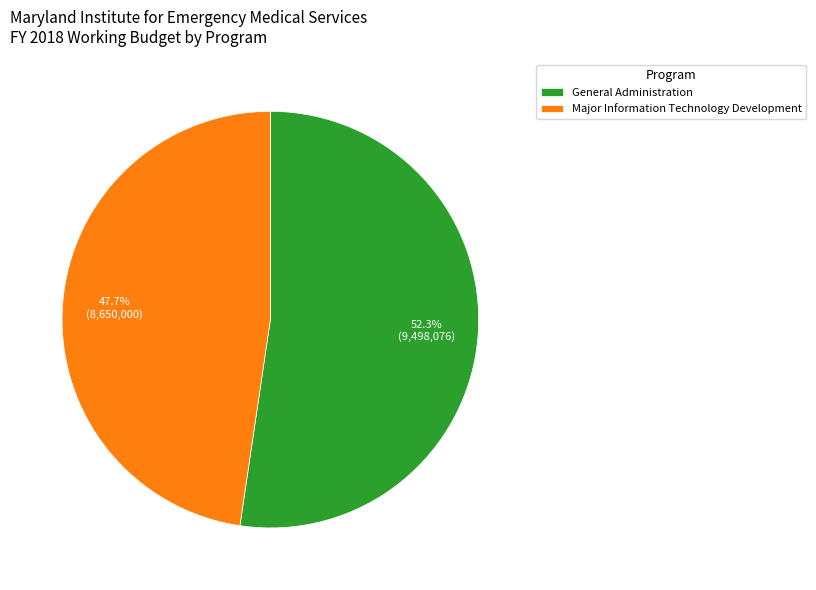

To the nearest percent, what is the average slice percentage?

50%